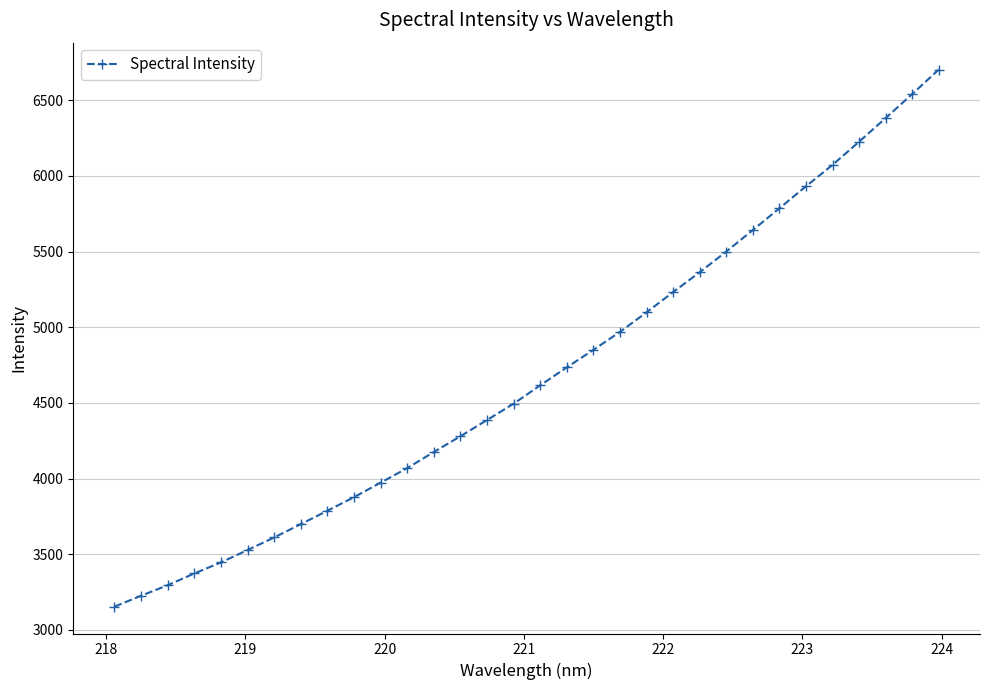

What is the minimum value shown in the chart?

3153.7